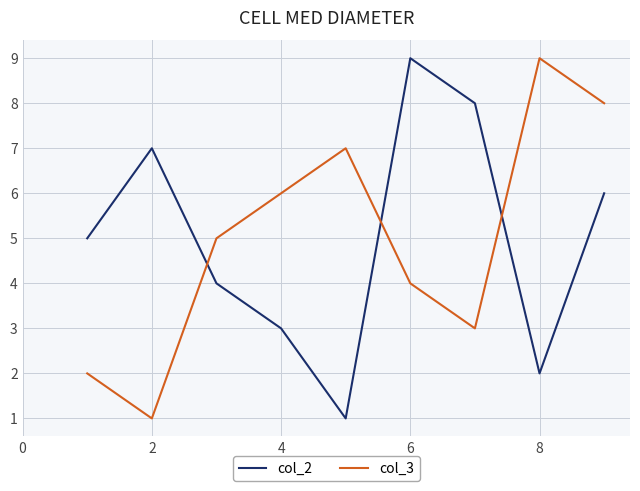

Which series ends up on top after the final intersection of col_2 and col_3?

col_3